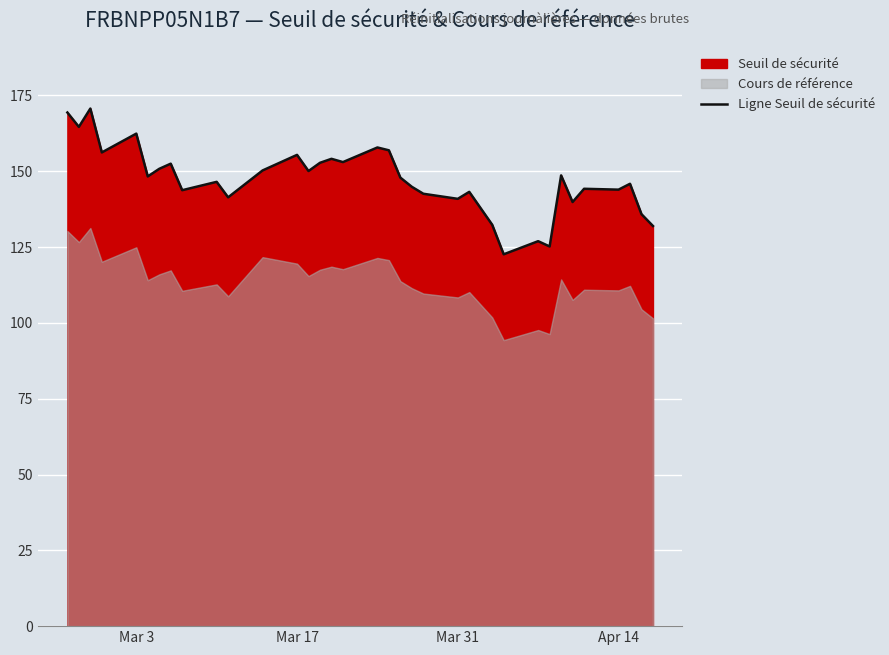

How many values exceed 147?

18